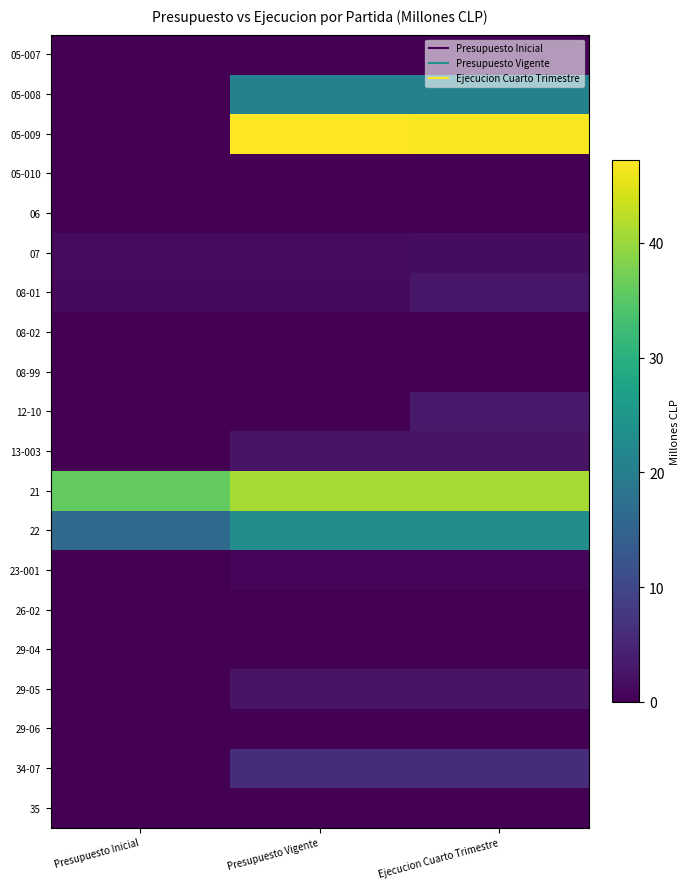

What is the total value across all series at Presupuesto Inicial?

55.1